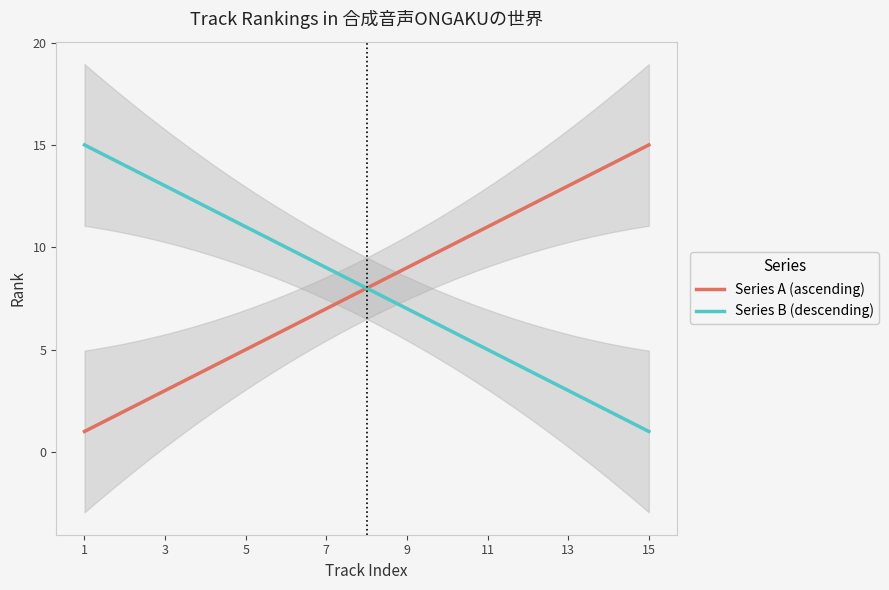

Which label corresponds to the smallest value in the chart?

1